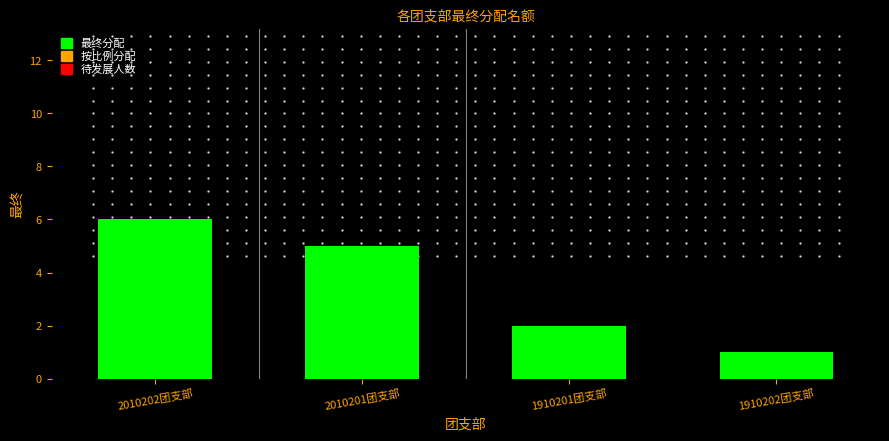

Reading left to right, transcribe all the data shown in this chart.

2010202团支部=6	2010201团支部=5	1910201团支部=2	1910202团支部=1